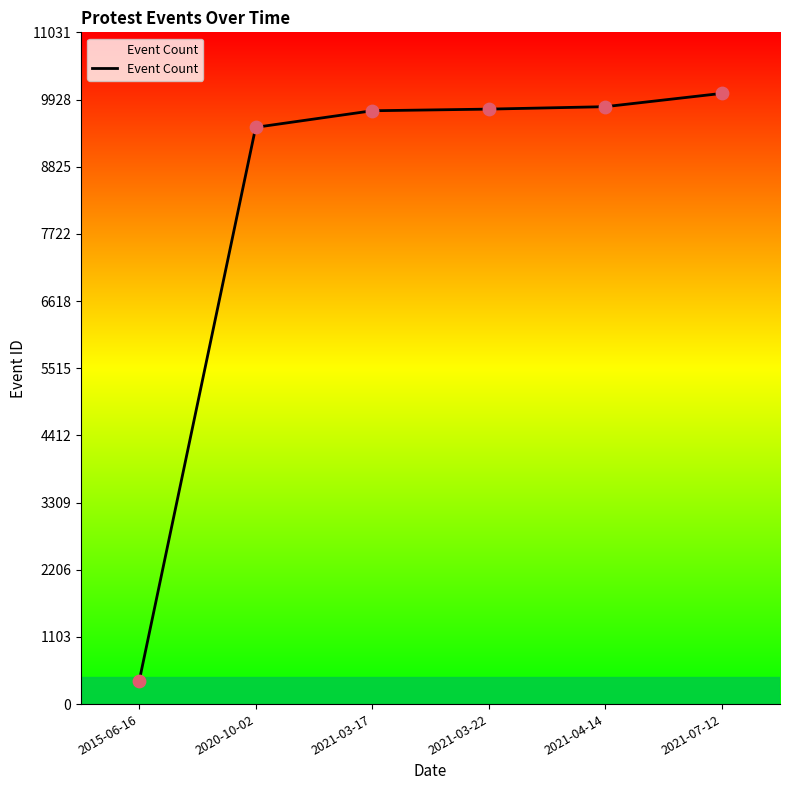

What is the ratio of the value at 2021-07-12 to the value at 2015-06-16?

26.7